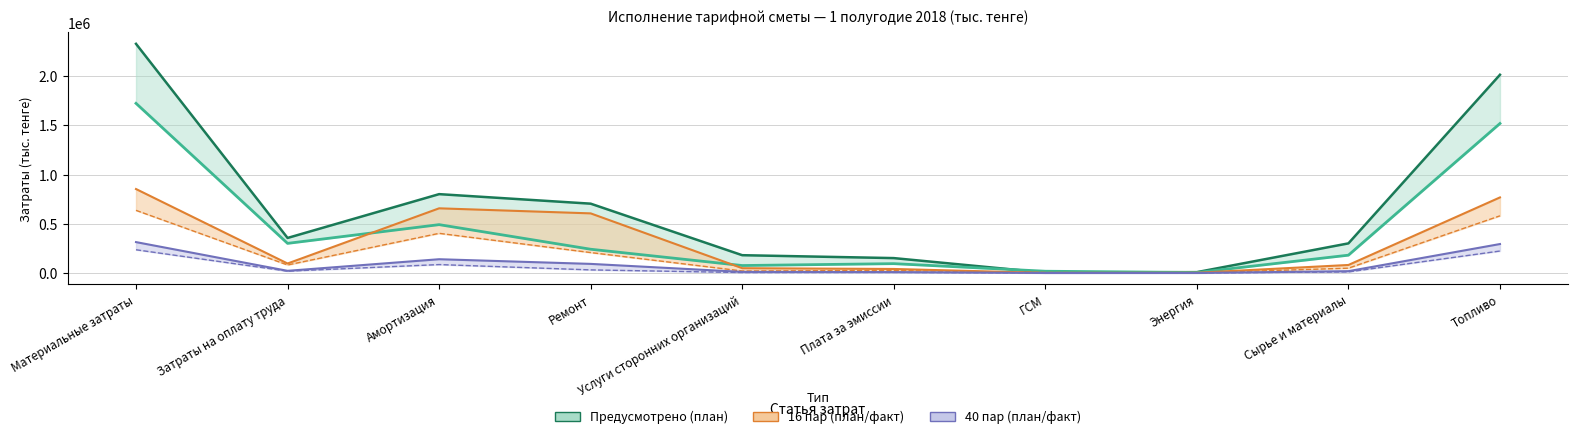

Reading right to left, transcribe all the data shown in this chart.

Факт (тыс.тенге): 2014435.9	301121.8	8929.9	4105.0	151573.0	181026.0	704591.0	801401.0	356265.9	2328592.6
Факт итого: 1519160.3	181268.0	5354.4	18109.0	95181.0	75943.4	241587.0	491476.5	301219.3	1723891.6
16 пар факт: 768082.9	81664.8	2422.0	1113.0	41107.0	49094.0	605948.0	657340.0	96619.0	853282.7
40 пар факт: 294470.0	18820.0	558.0	257.0	9473.0	11311.0	92724.0	140088.0	22267.0	314105.0